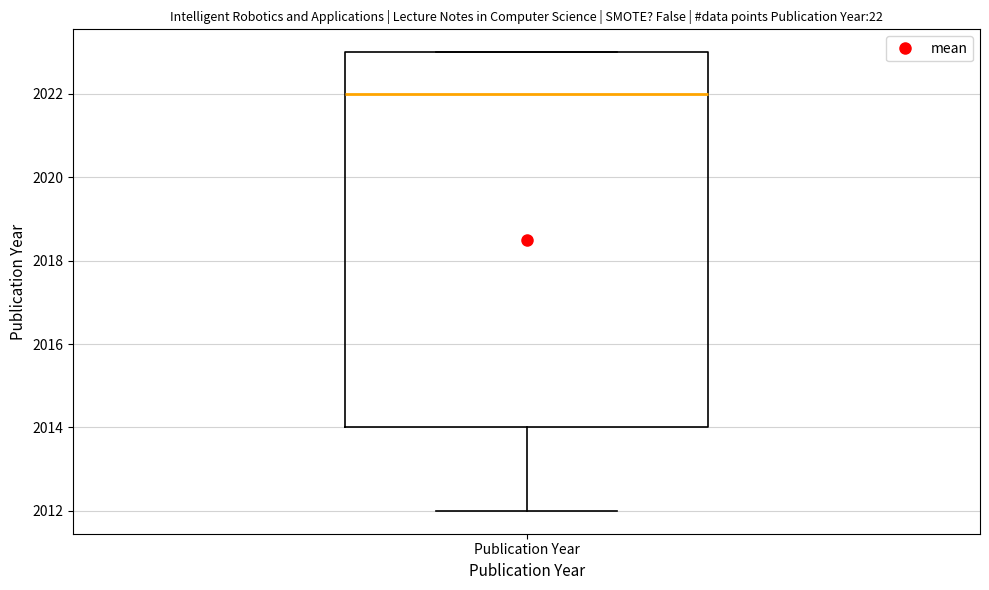

Read this box plot against the y-axis: the position of the median line, the range covered by the box, and the ends of both whiskers. The values are not printed on the chart, so give them approximately, as read against the axis.

median 2022, box 2014 to 2023, whiskers 2012 to 2023